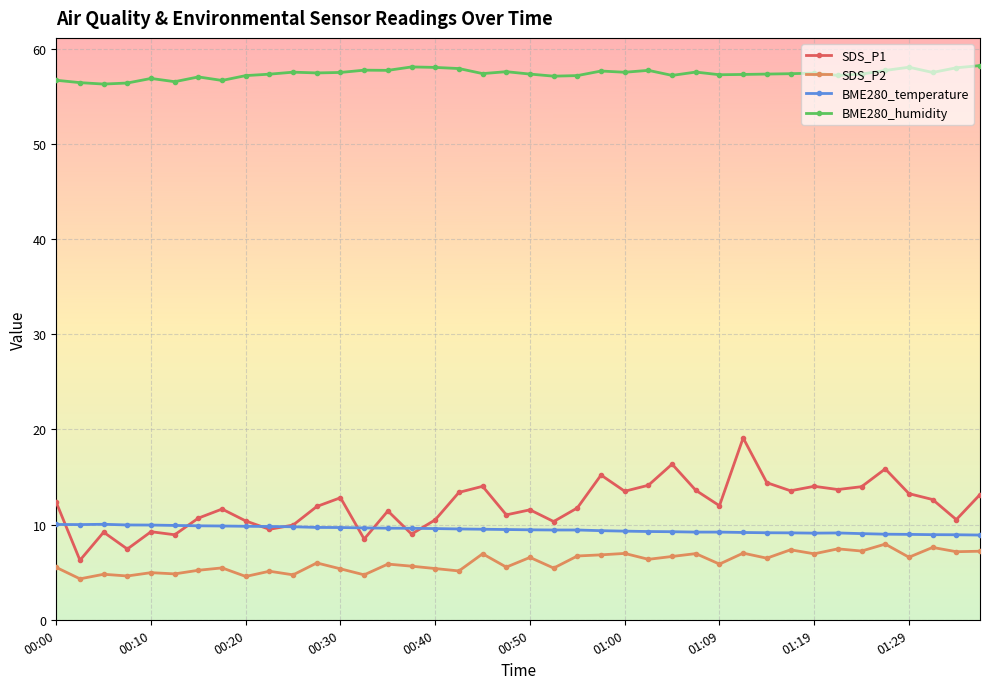

What is the greatest value displayed?

58.2